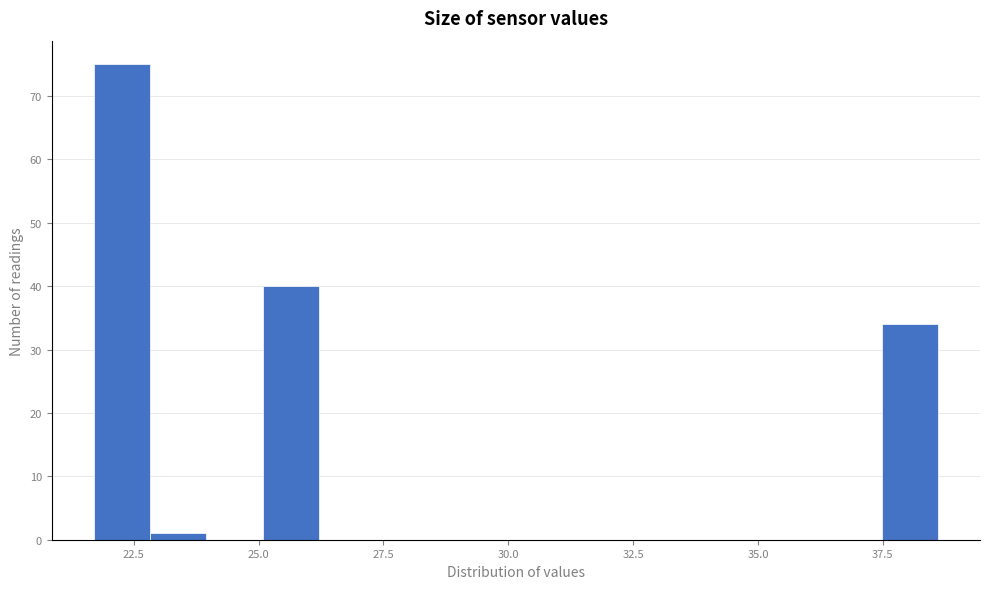

Around what value on the x-axis is the tallest bar? Give the approximate position of its centre, as read against the axis.

22.5